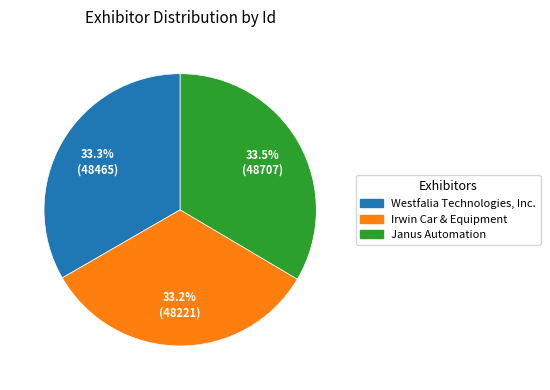

Approximately how many times larger is the value at Janus Automation compared to Irwin Car & Equipment?

1.0